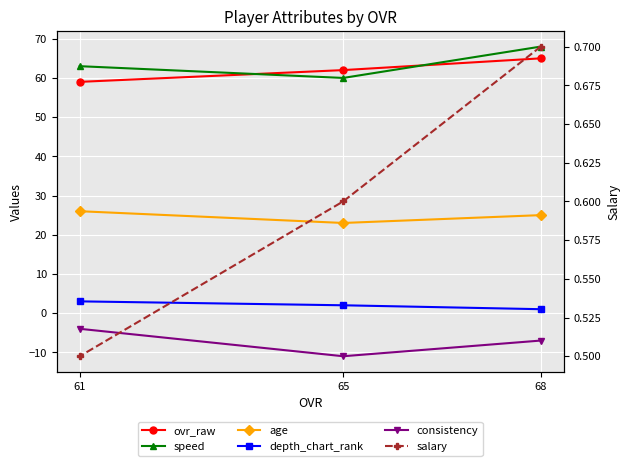

What is the spread (max minus min) of values at 65?

73.0